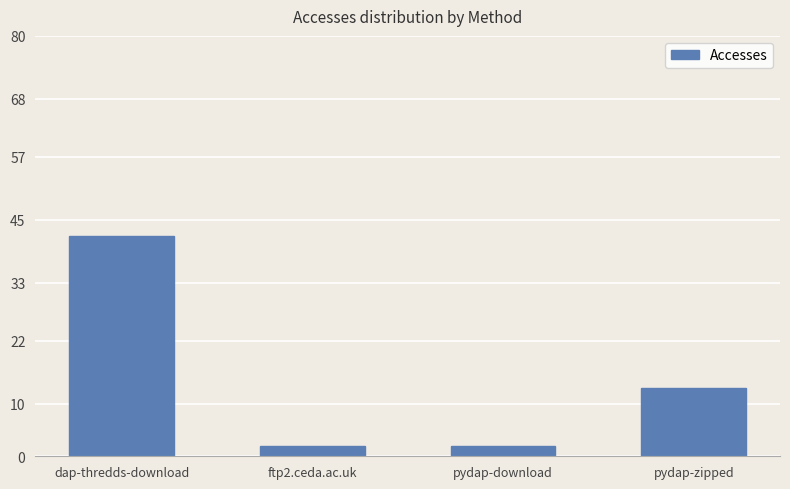

What is the maximum value shown in the chart?

42